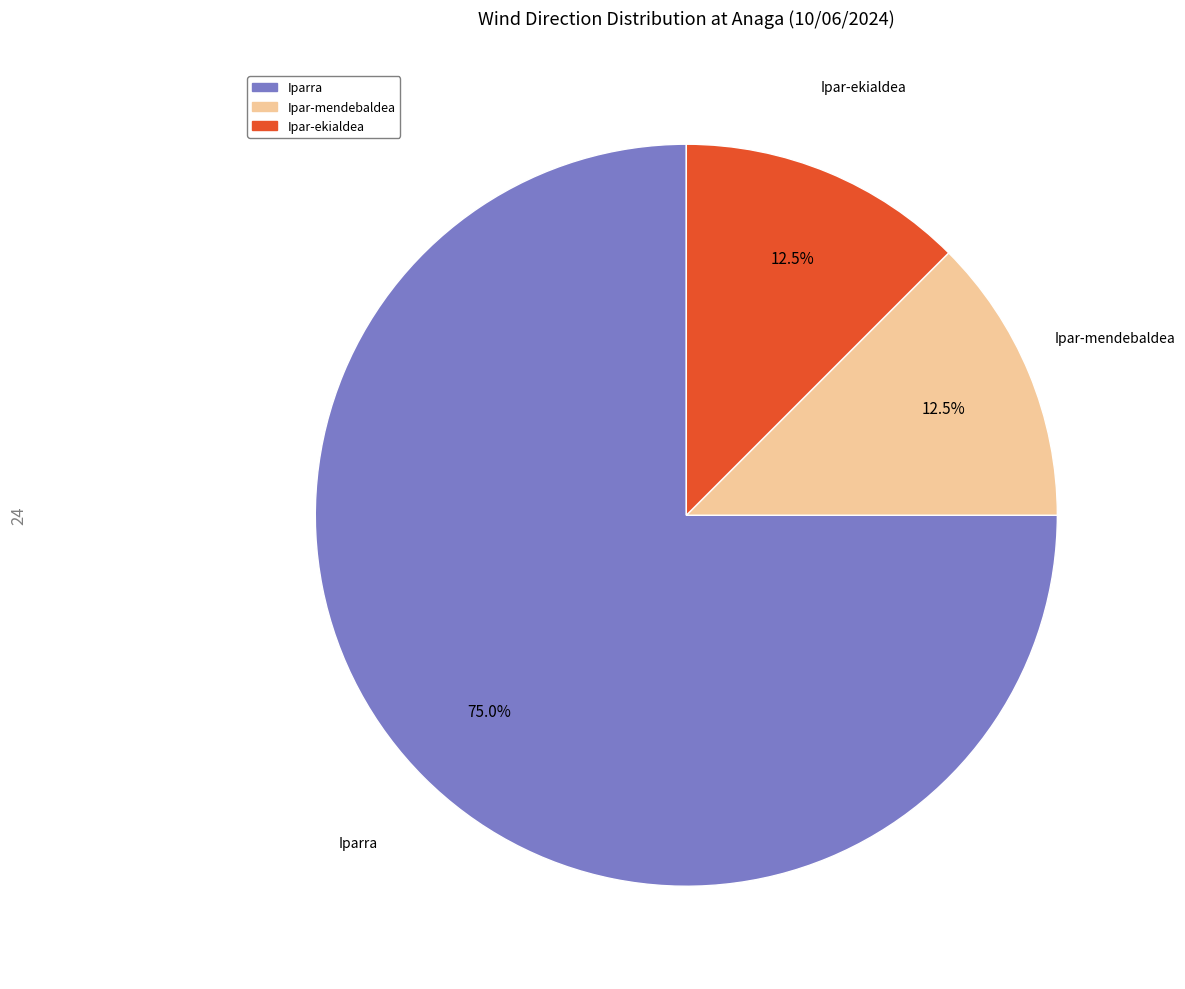

How many slices are in this pie chart?

3